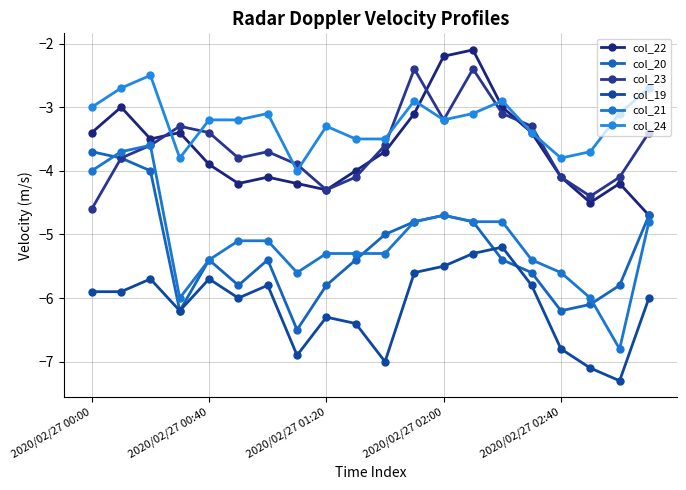

In col_23, how many points are higher than both neighbors (excluding endpoints)?

4